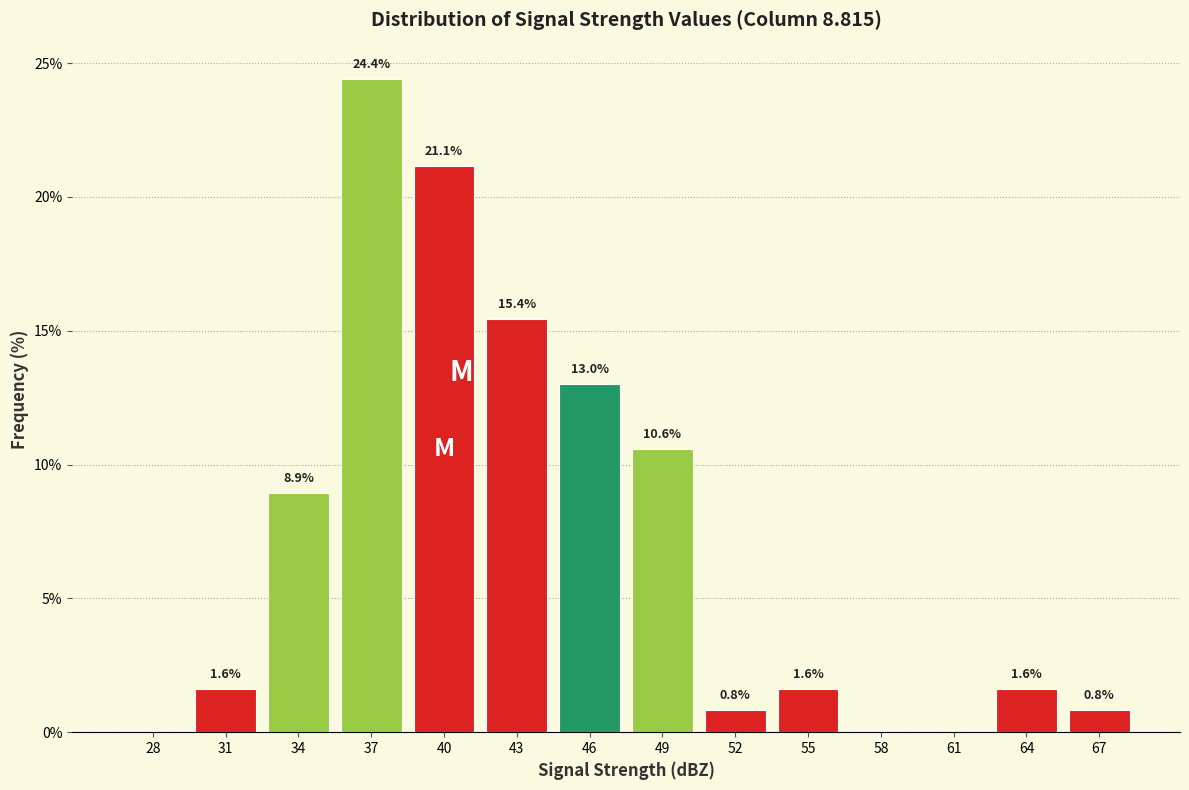

Reading right to left, list all the values displayed in this chart.

67=0.8	64=1.6	61=0.0	58=0.0	55=1.6	52=0.8	49=10.6	46=13.0	43=15.4	40=21.1	37=24.4	34=8.9	31=1.6	28=0.0